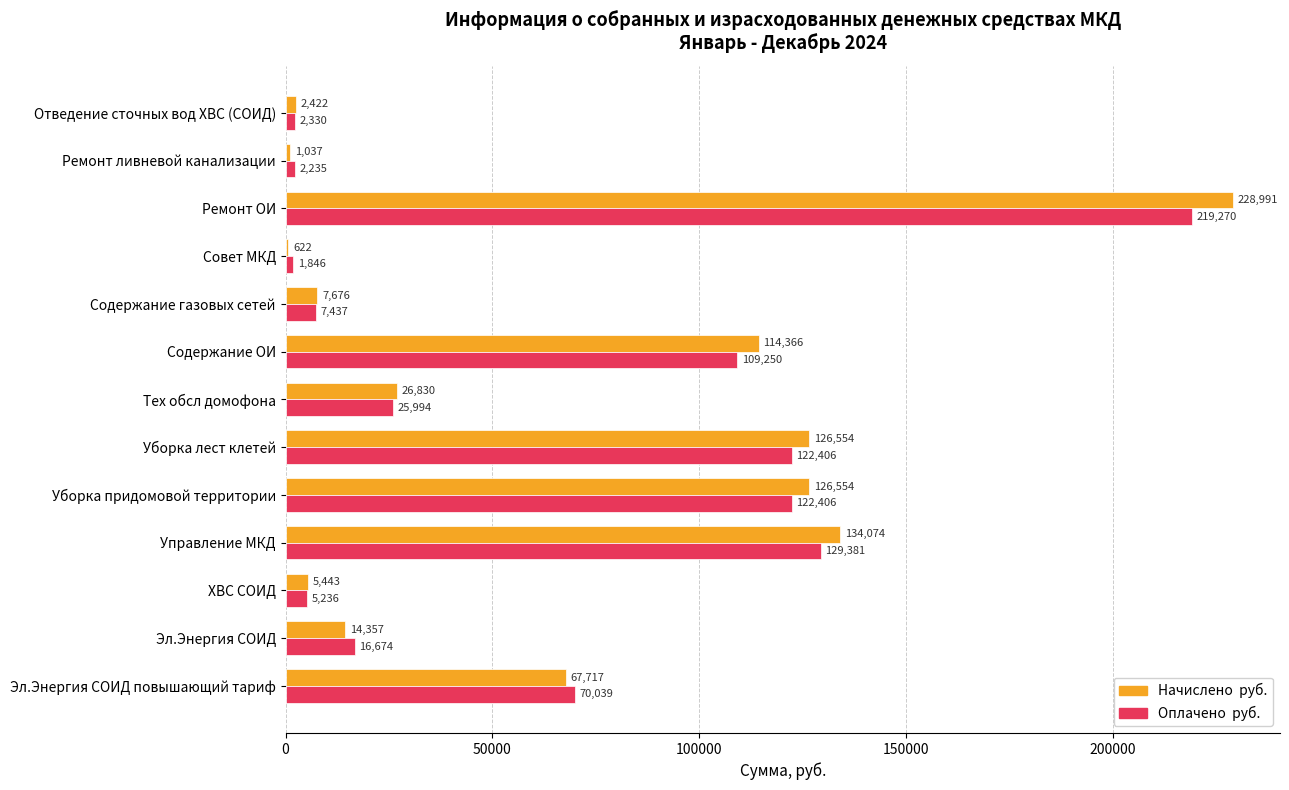

At which category is the sum across all series the highest?

Ремонт ОИ